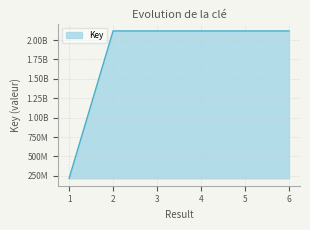

Between 6 and 1, which is larger?

6